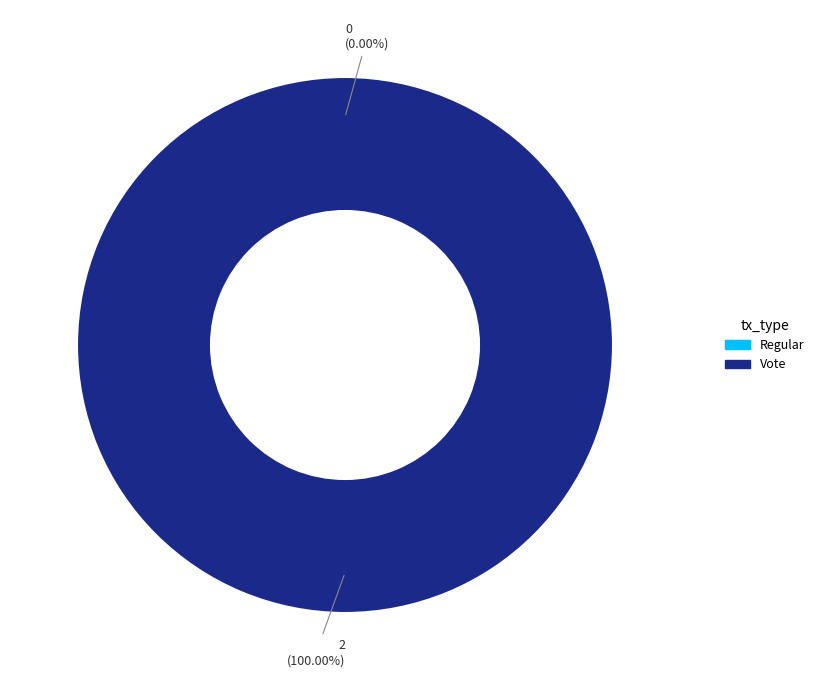

To the nearest percent, what is the difference between the Regular and Vote slice percentages?

100%